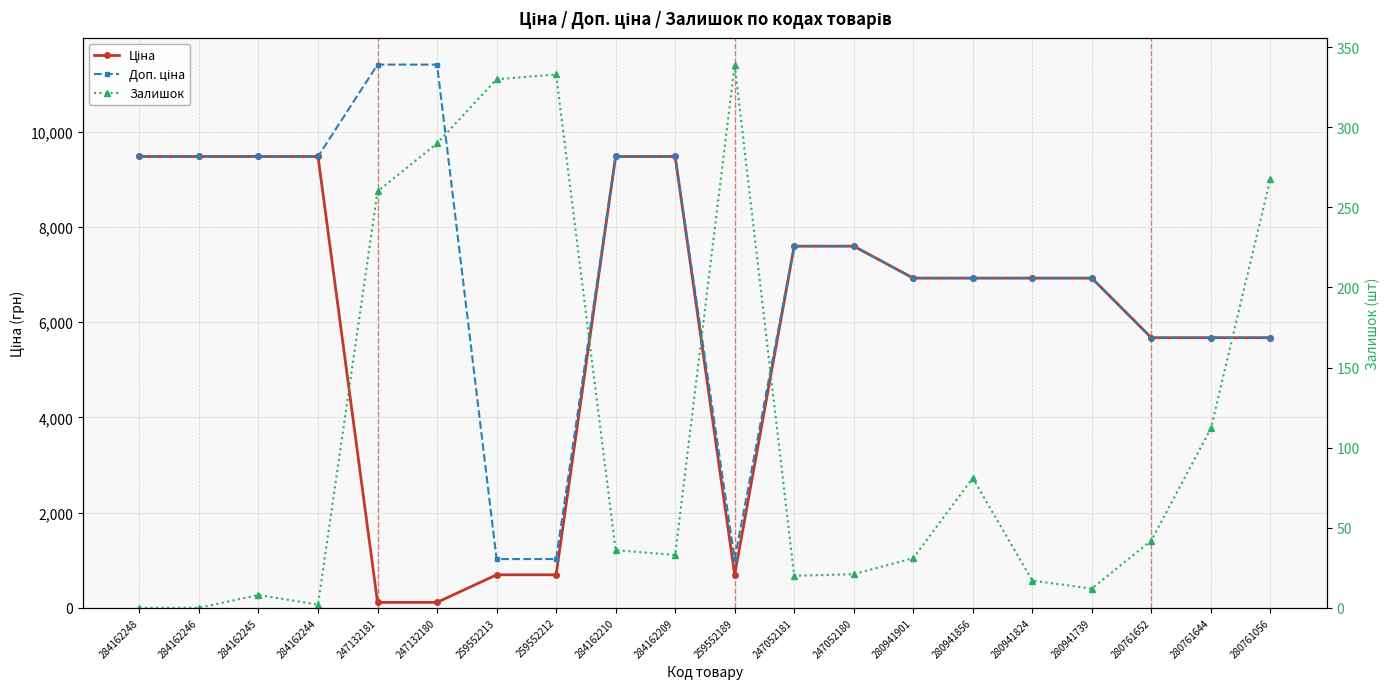

Is it true that Ціна equals 14465.6 at 284162248?

False